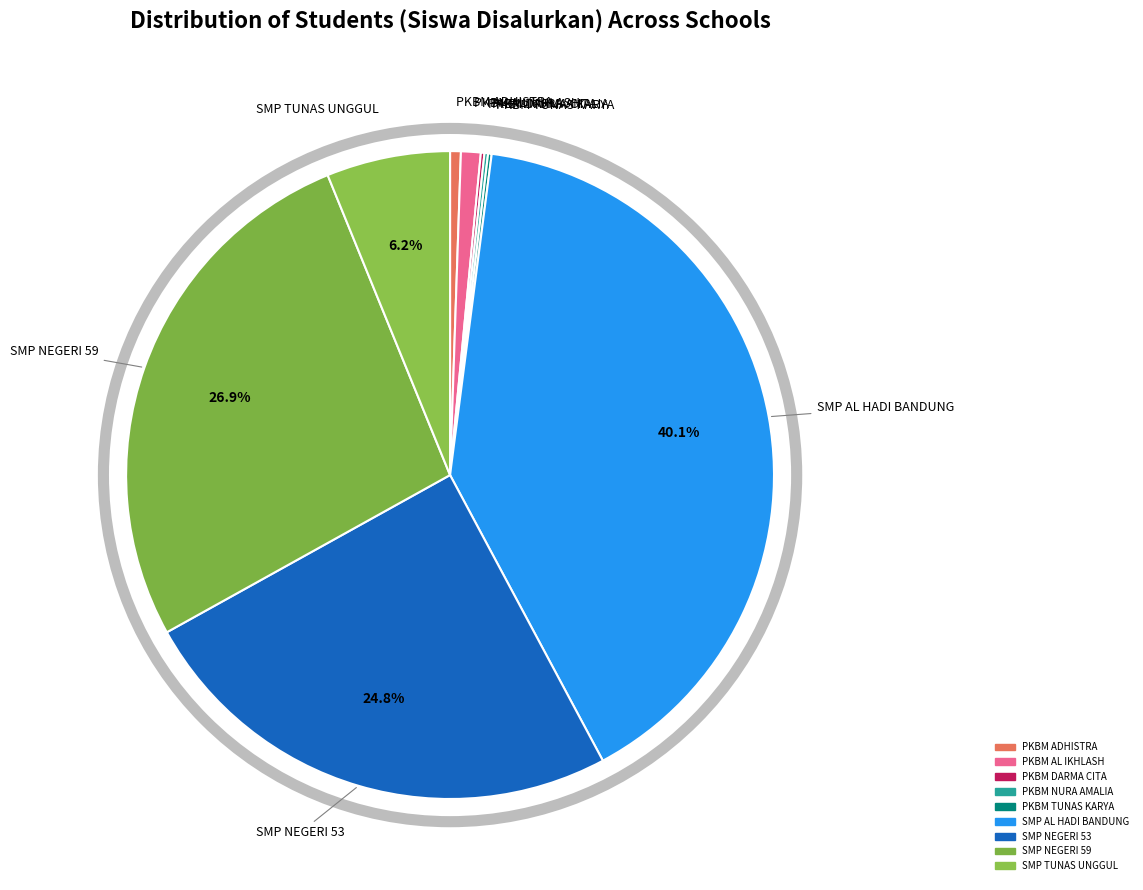

Does PKBM NURA AMALIA account for over 50% of the chart?

No